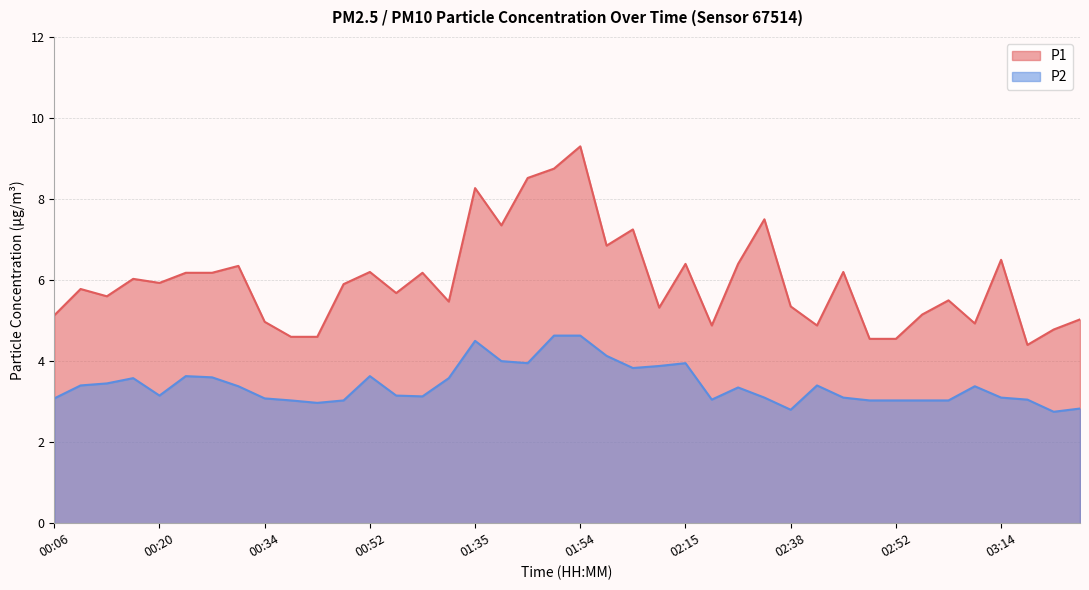

True or false: P2 and P1 intersect in this chart.

False